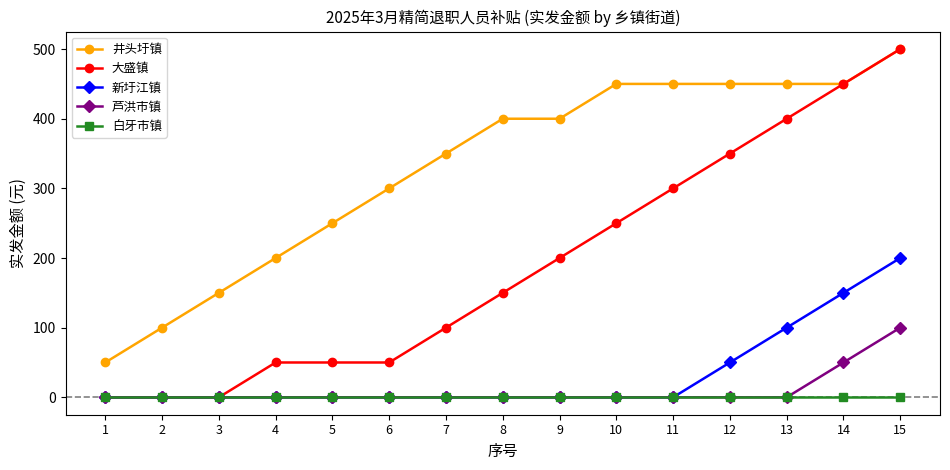

What is the difference between the highest and lowest values at 4?

200